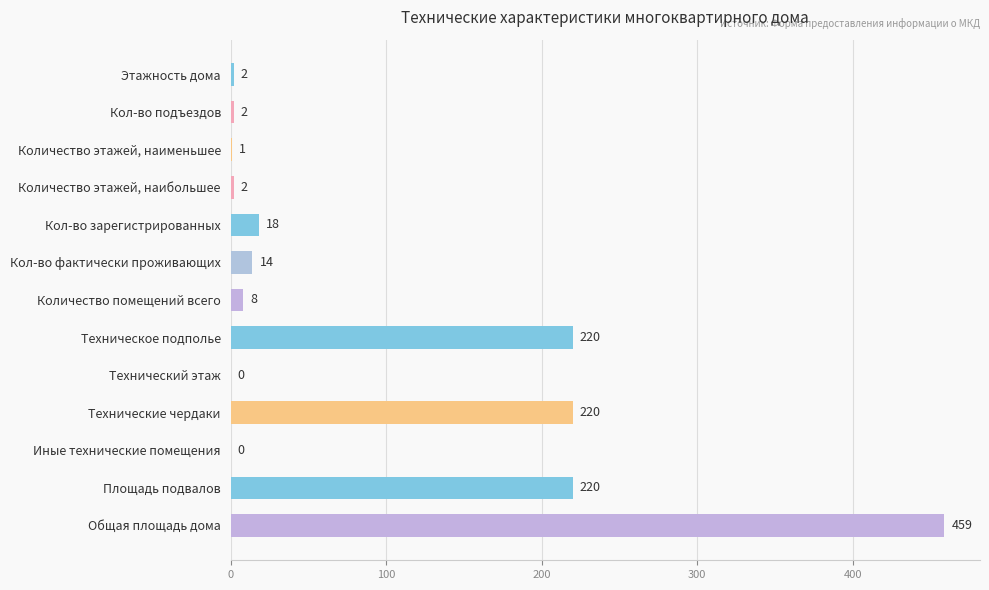

How many positive values are there?

11